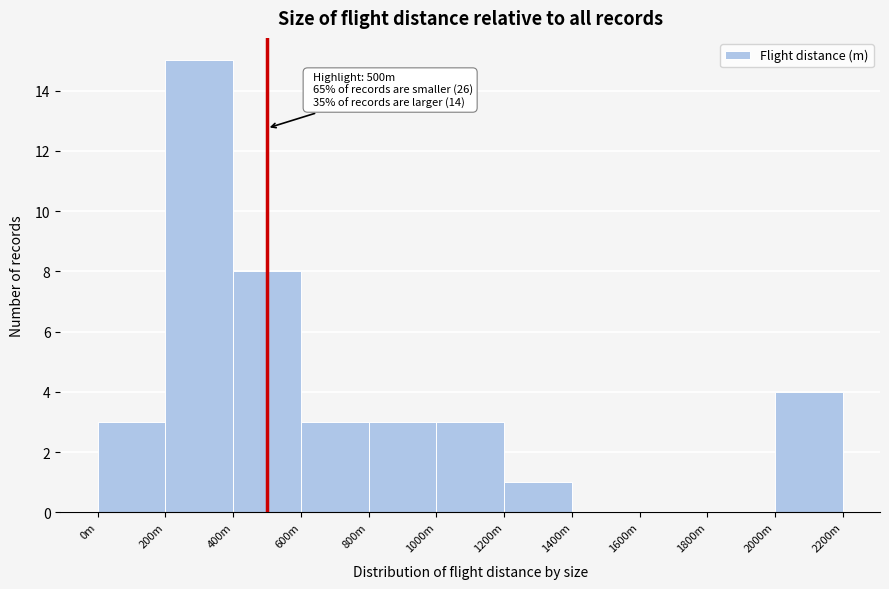

Reading right to left, list all the values displayed in this chart.

2000m=4	1800m=0	1600m=0	1400m=0	1200m=1	1000m=3	800m=3	600m=3	400m=8	200m=15	0m=3